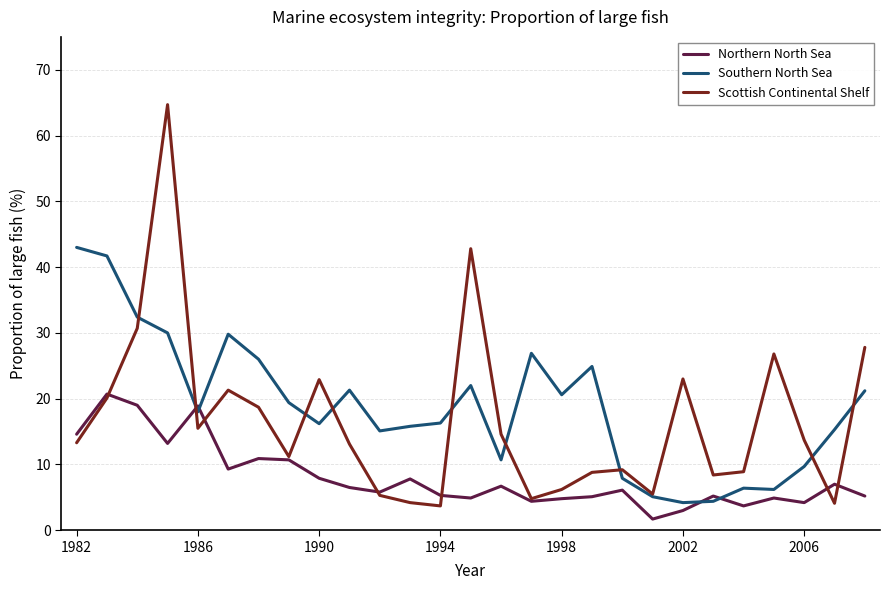

What is the smallest value displayed?

1.7